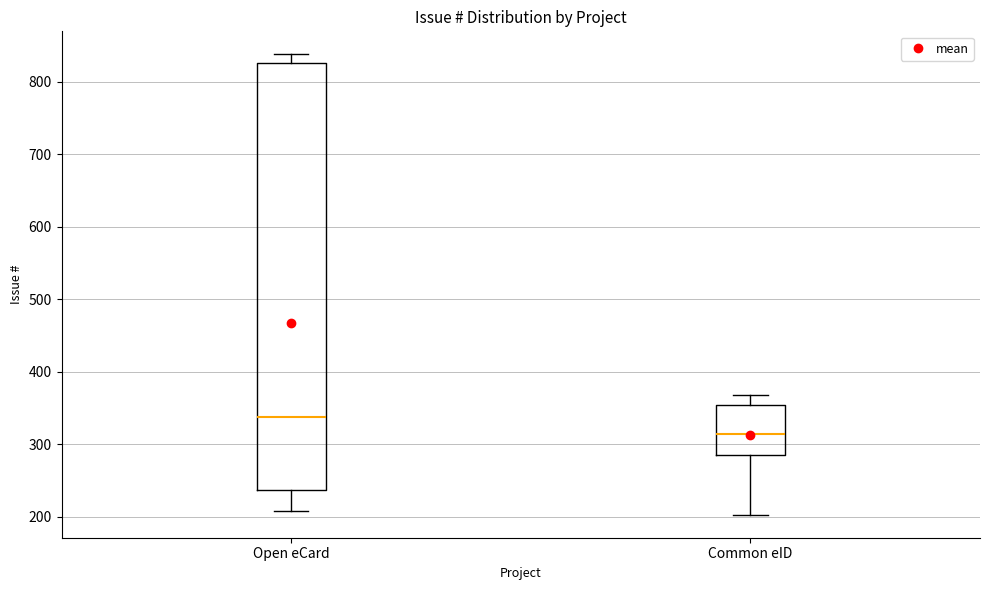

Which box is the tallest, from its lower edge to its upper edge?

Open eCard